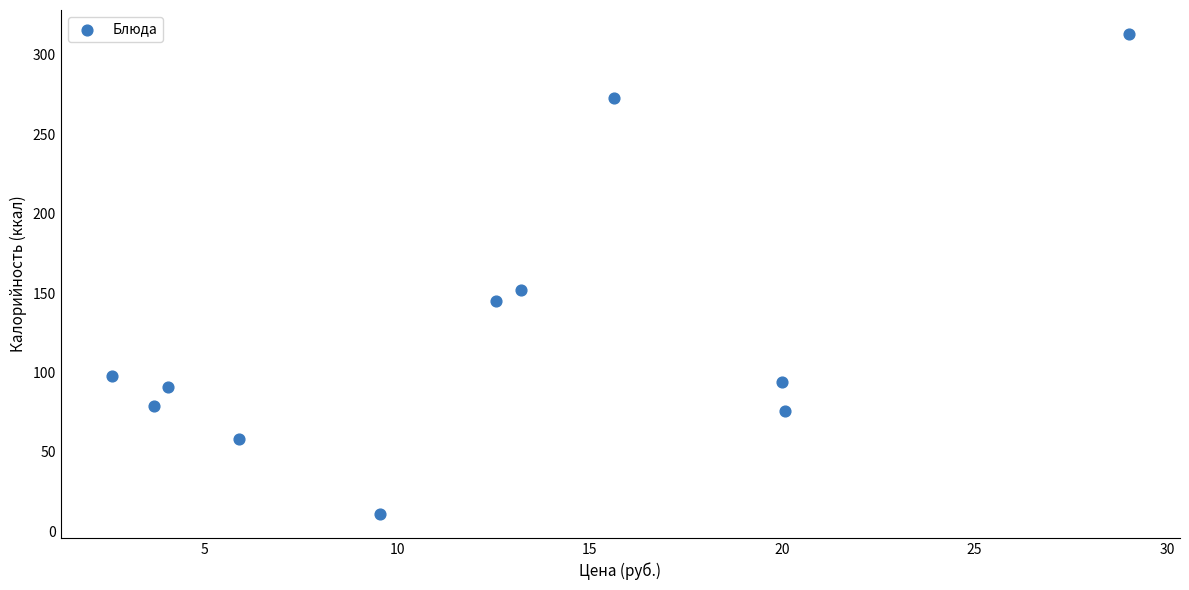

What is the average Y value?

126